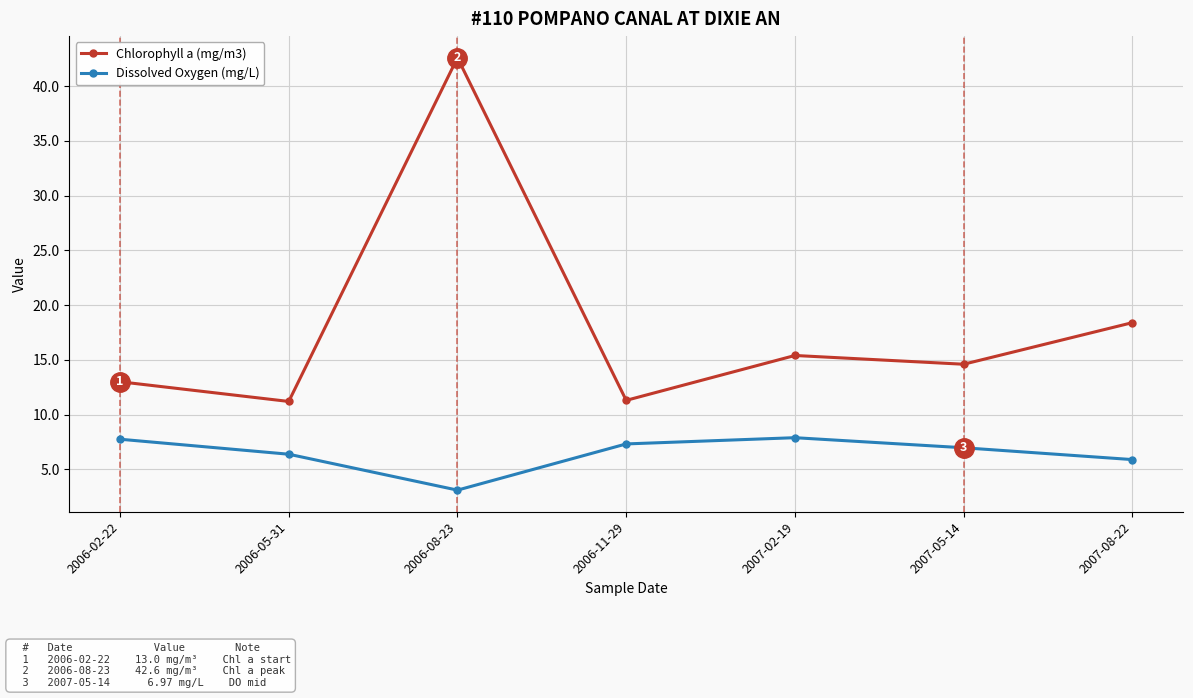

True or false: Dissolved Oxygen (mg/L) and Chlorophyll a (mg/m3) intersect in this chart.

False